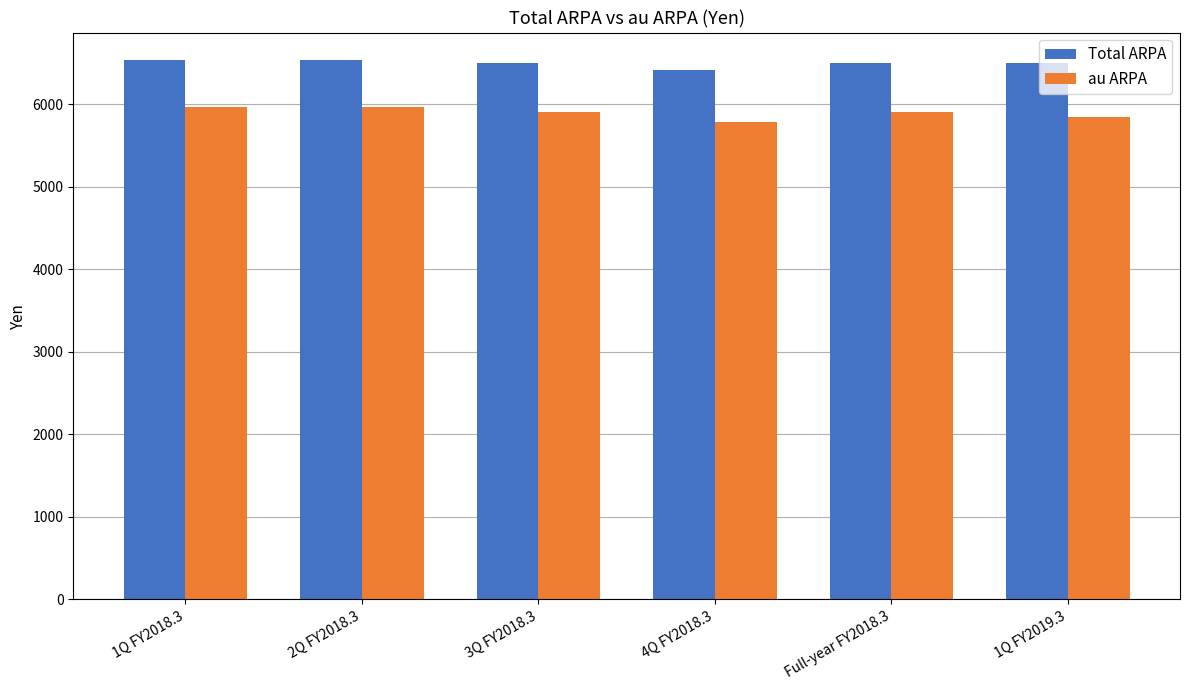

Which series has the largest total across all categories?

Total ARPA